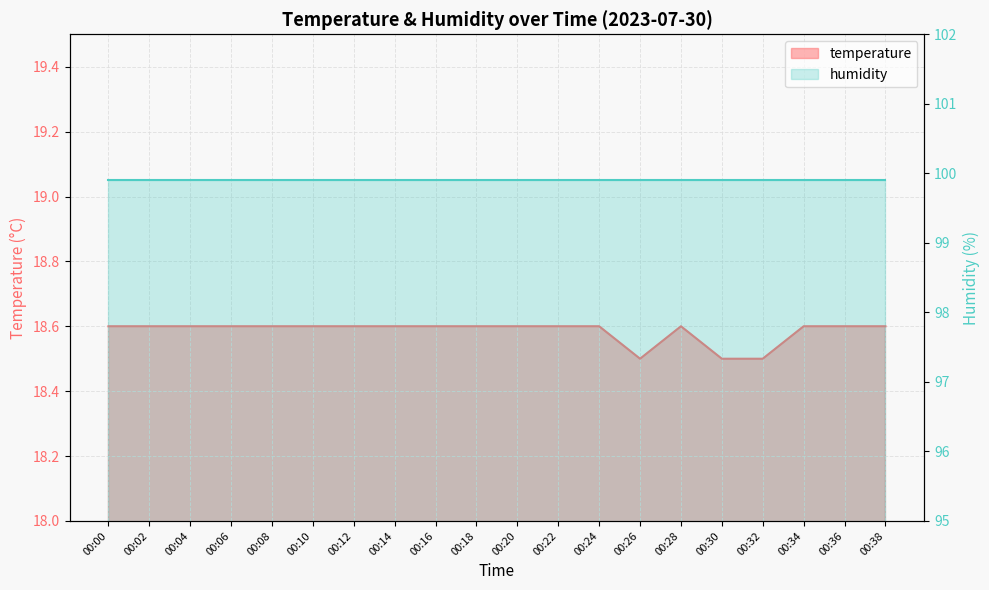

How many interior local peaks (higher than both neighbors) does the data have?

1